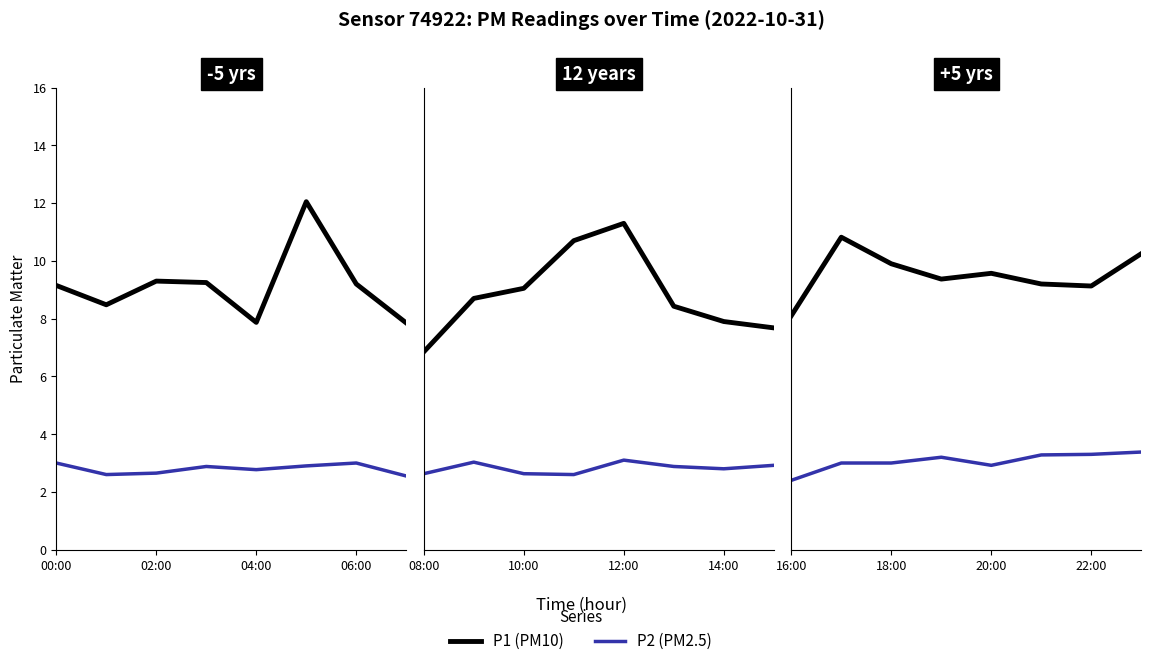

Which series has the largest range (max minus min)?

P1 (PM10)